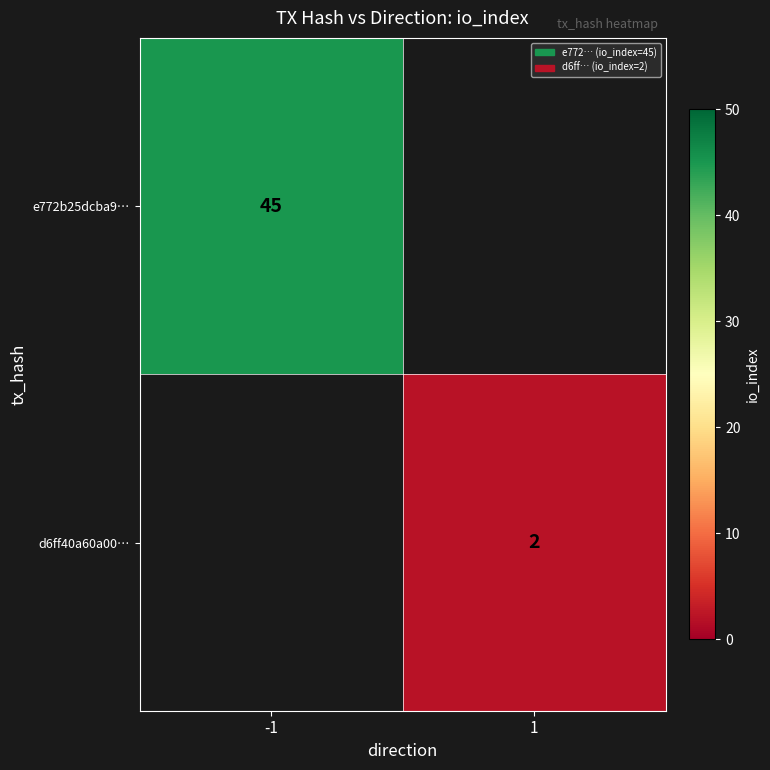

The value of e772b25dcba9… at -1 is 70. True or false?

False